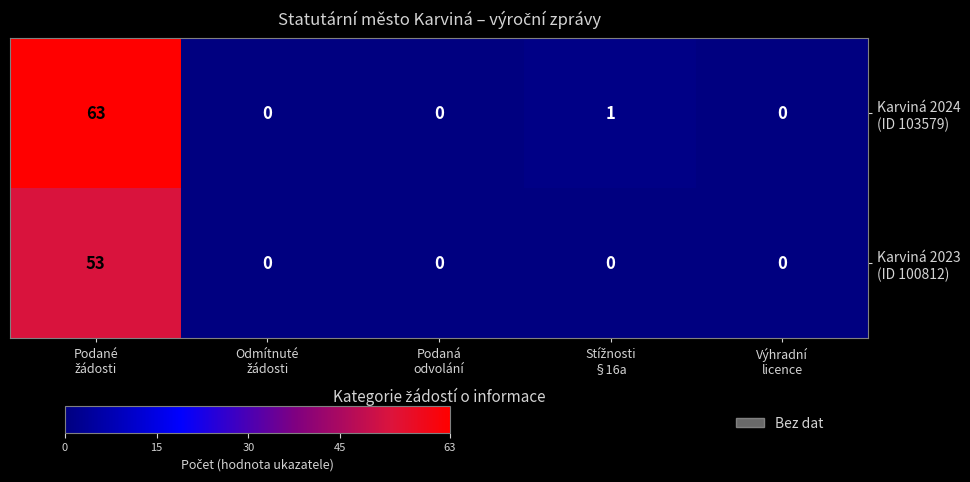

What is the greatest value displayed?

63